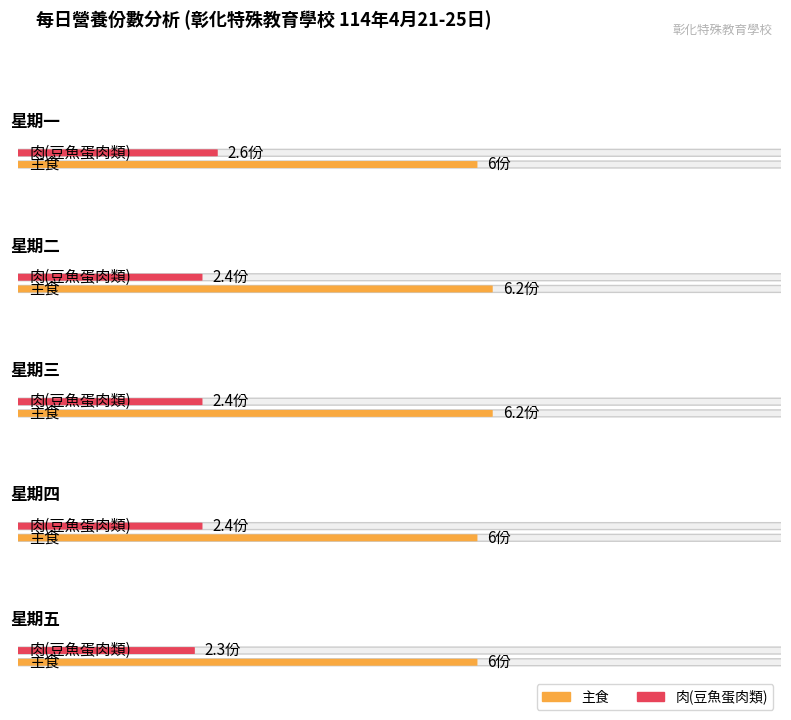

What is the value of the 肉(豆魚蛋肉類) bar at the 5th from the left?

2.3